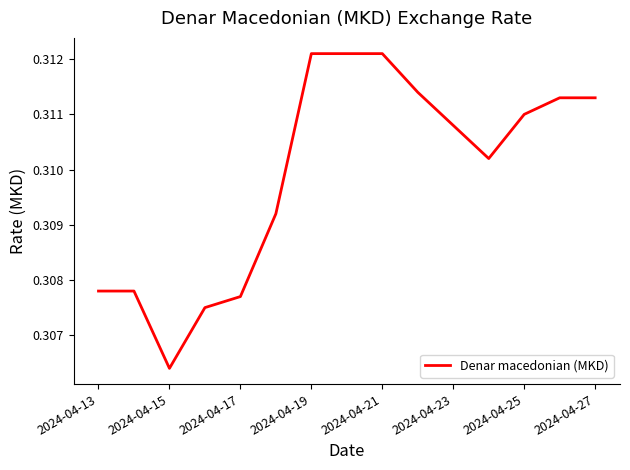

How many lines are shown in the chart?

1